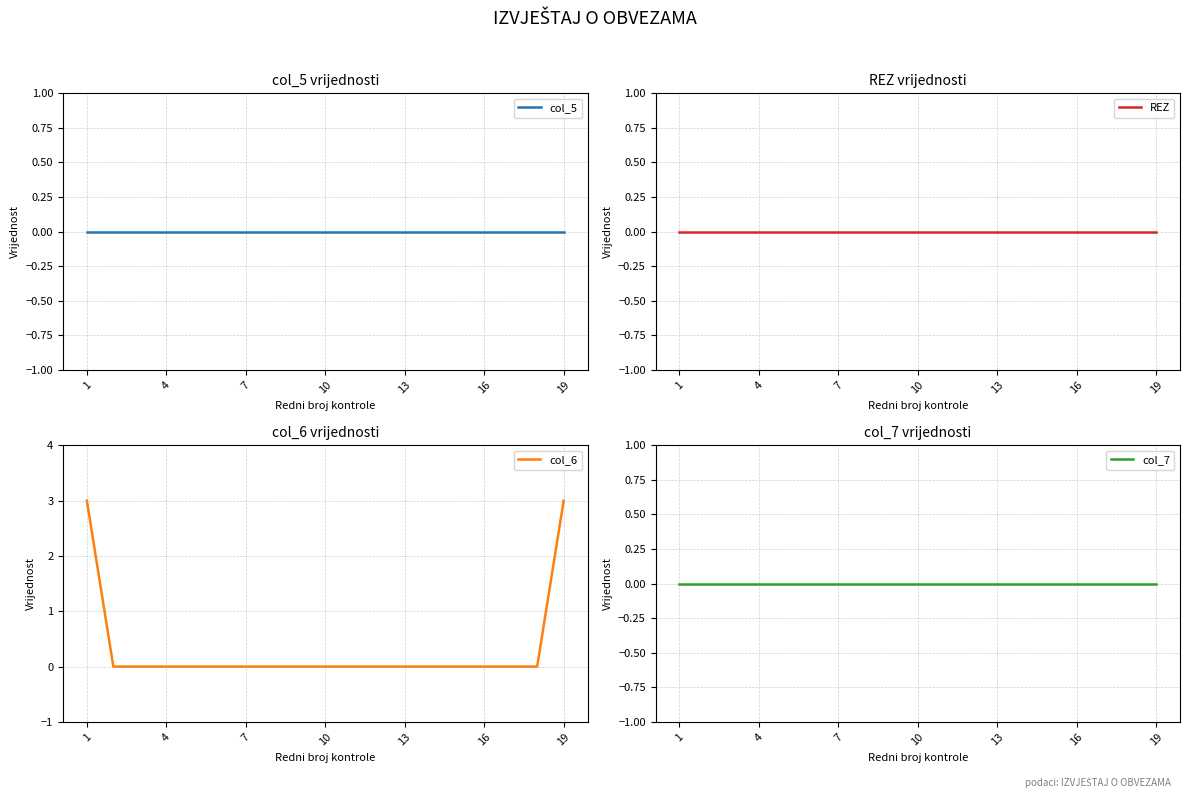

True or false: col_7 and REZ intersect in this chart.

False